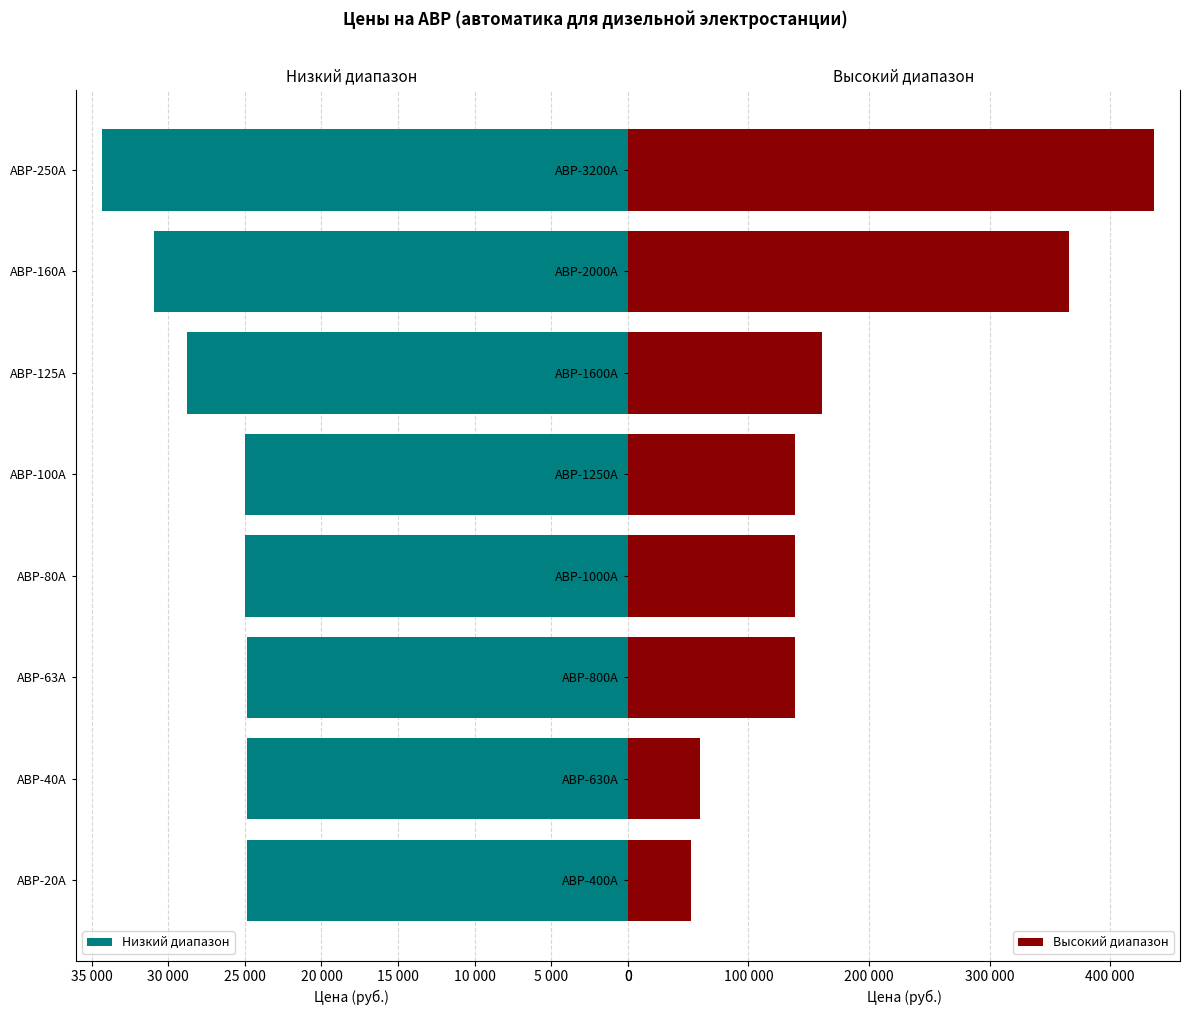

How many categories are shown in the chart?

8